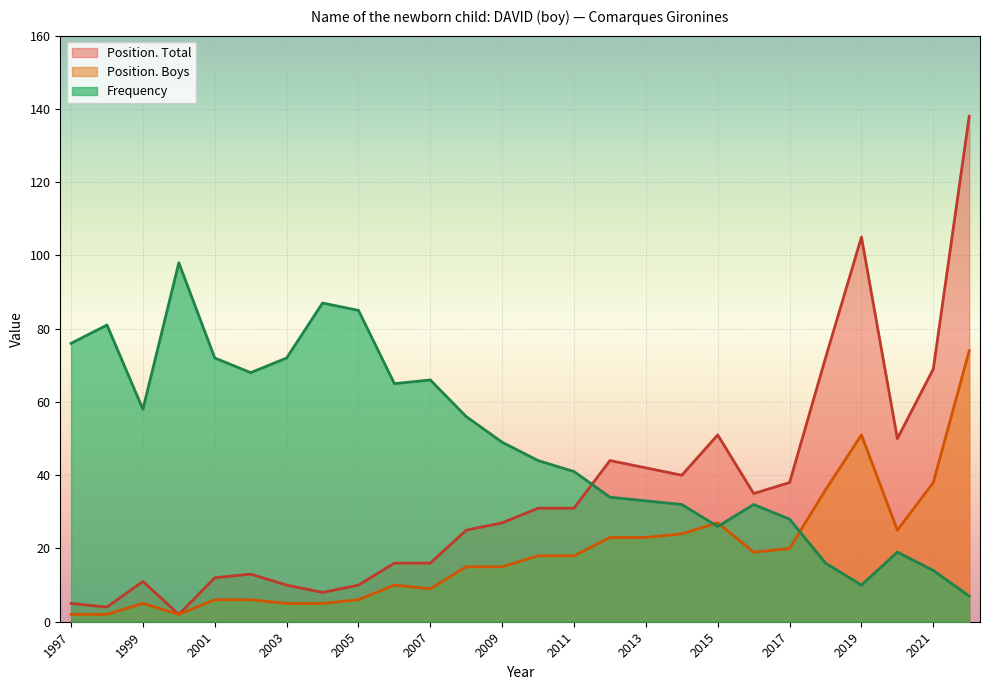

Which series has the largest range (max minus min)?

Position. Total